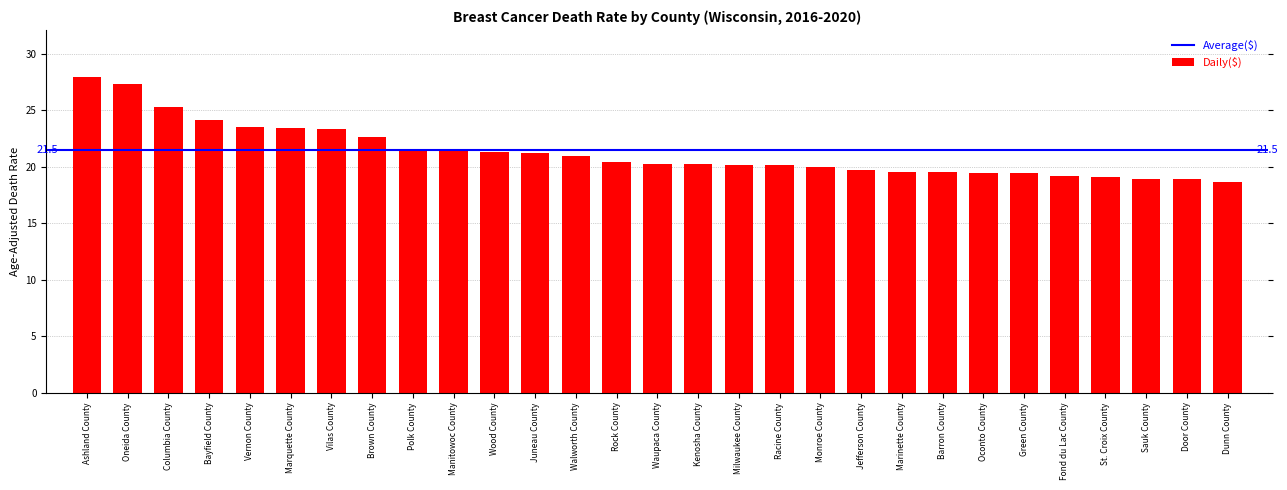

What position from the right is Vernon County?

25